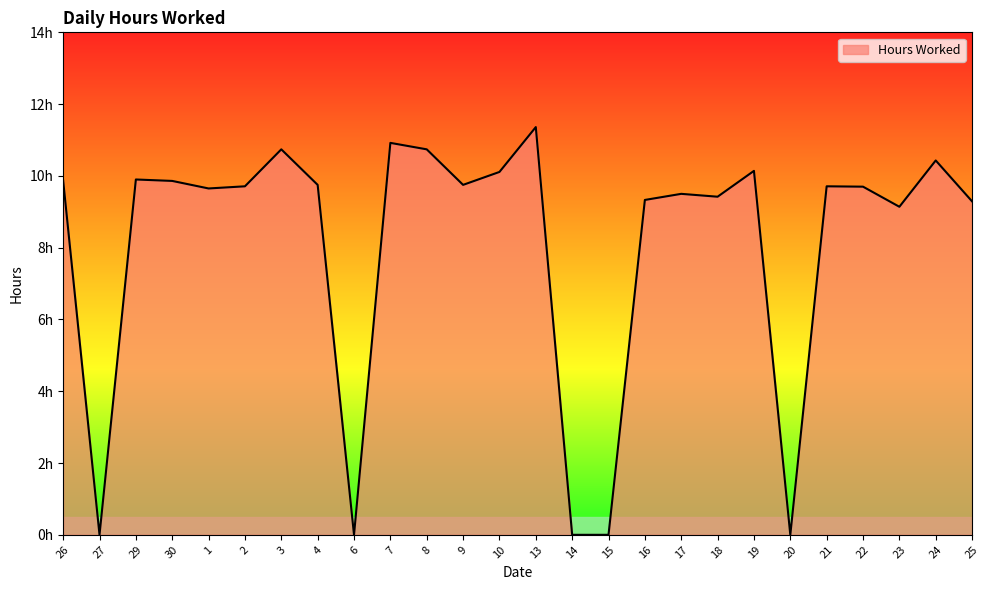

True or false: the data shows -4.9 at 6.

False